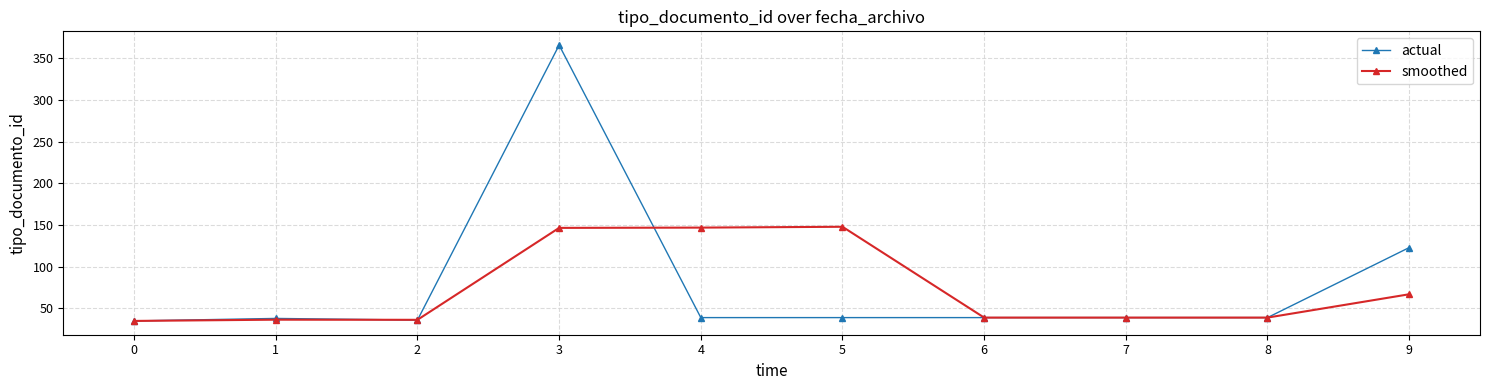

Rank the series at 4 from highest to lowest value.

smoothed, actual